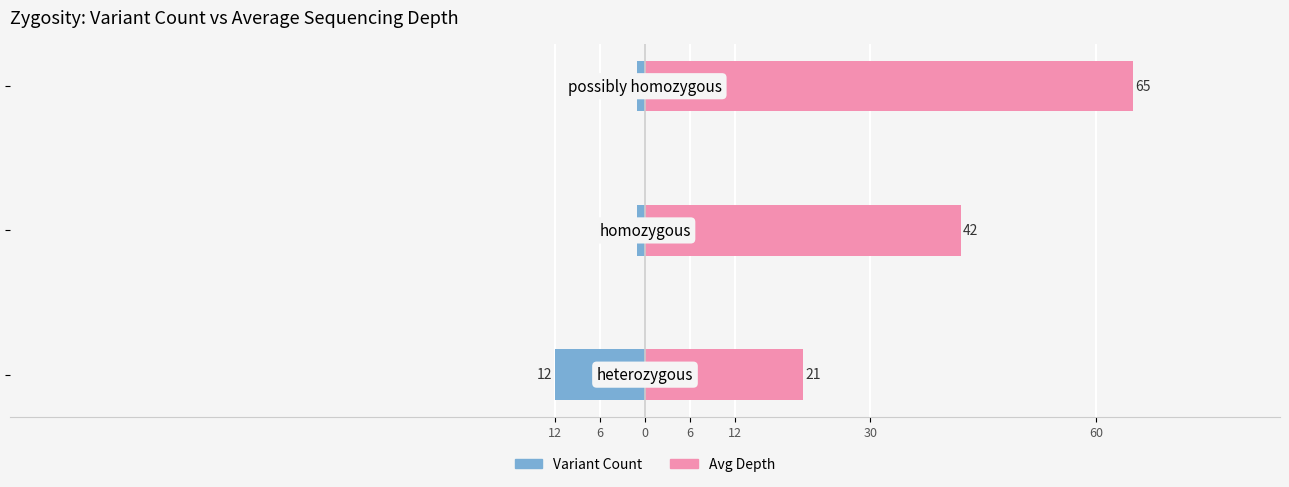

At 12, list the series in order from largest to smallest.

Avg Depth, Variant Count